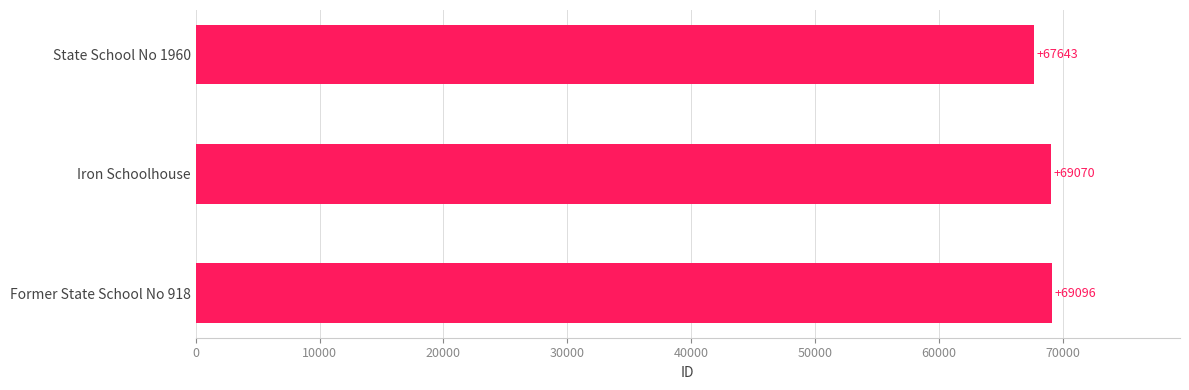

Between State School No 1960 and Iron Schoolhouse, which is larger?

Iron Schoolhouse